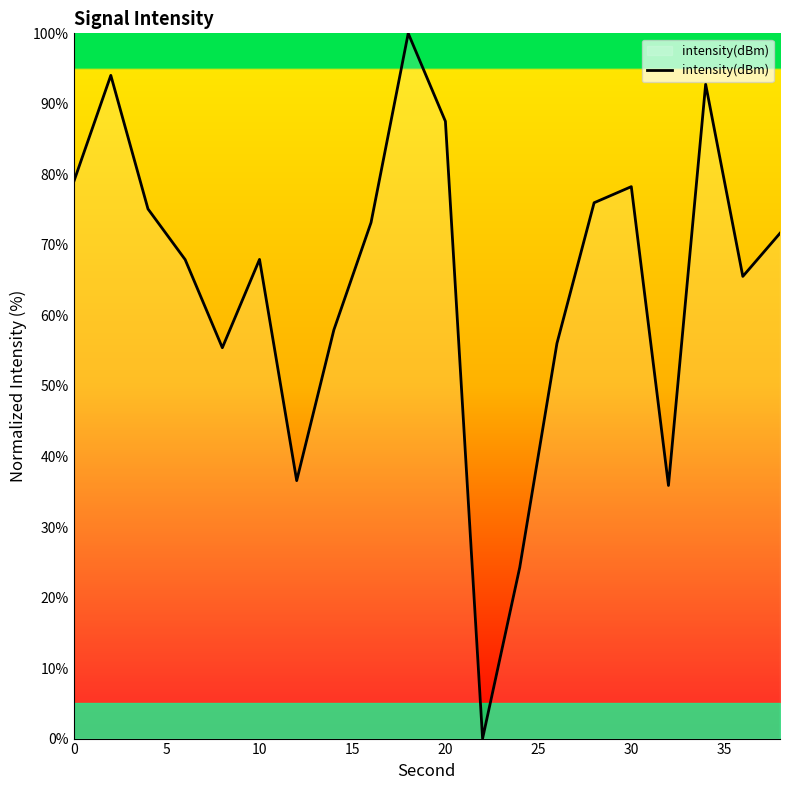

What is the difference between the maximum and minimum values?

100.0